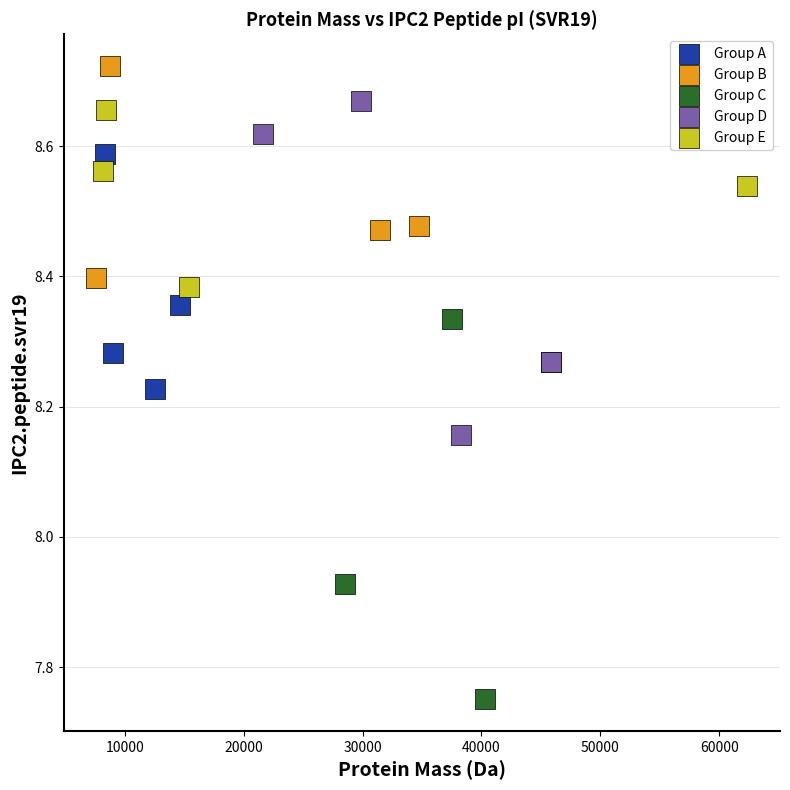

What are all the series names shown in the legend?

Group A, Group B, Group C, Group D, Group E